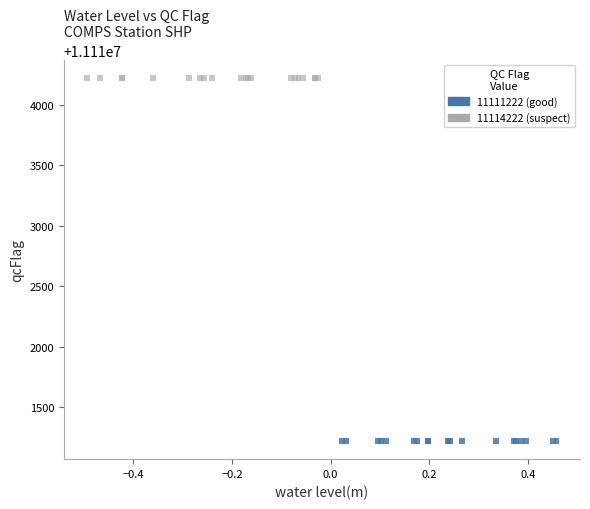

What are all the series names shown in the legend?

11111222 (good), 11114222 (suspect)